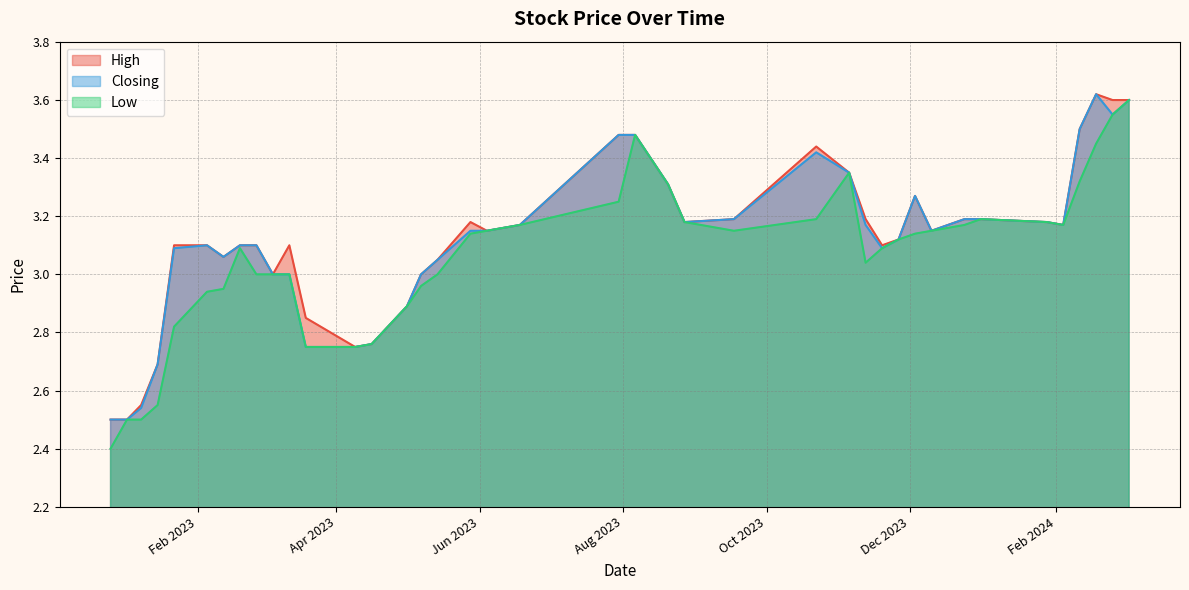

In High, how many points are lower than both neighbors (excluding endpoints)?

8